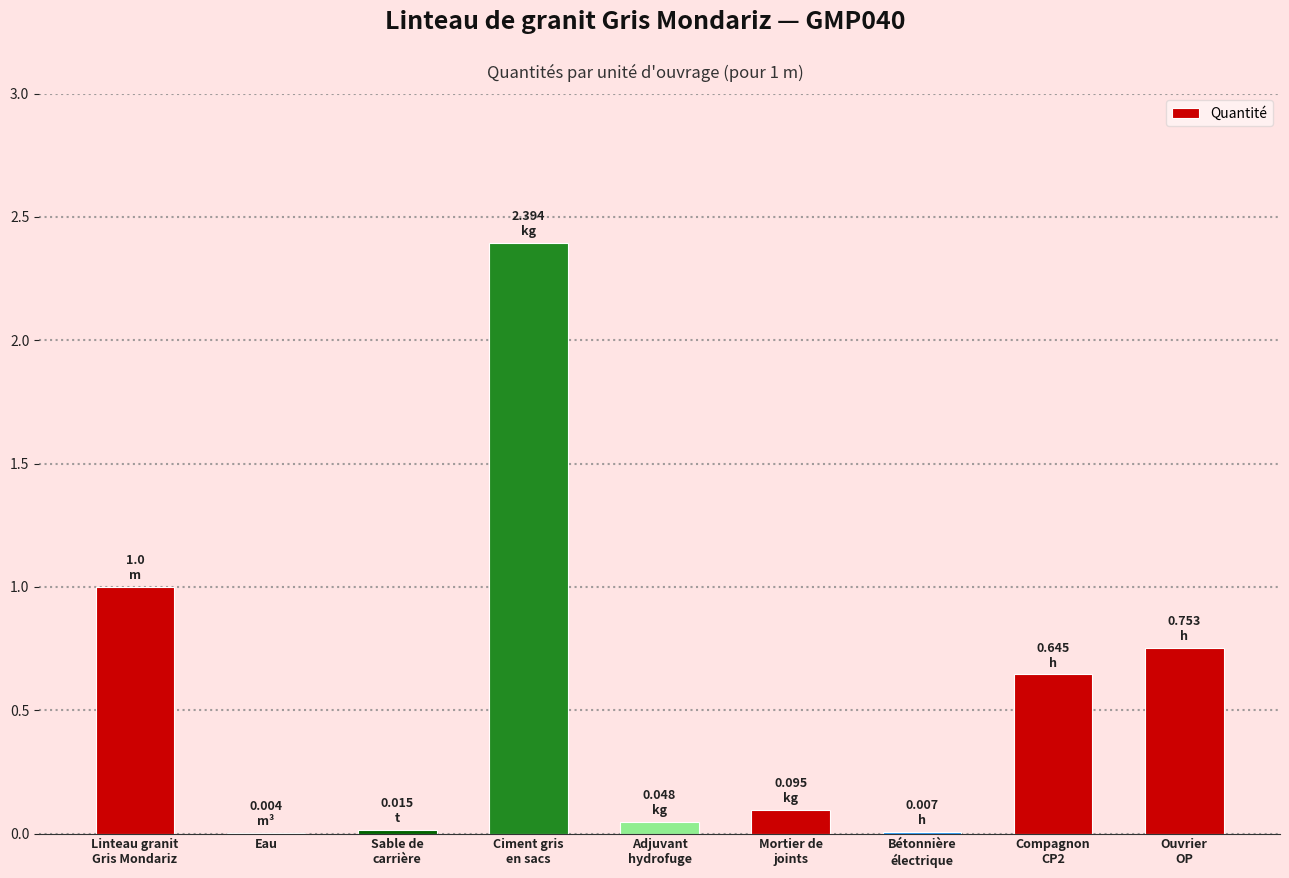

What is the sum of all values?

5.0